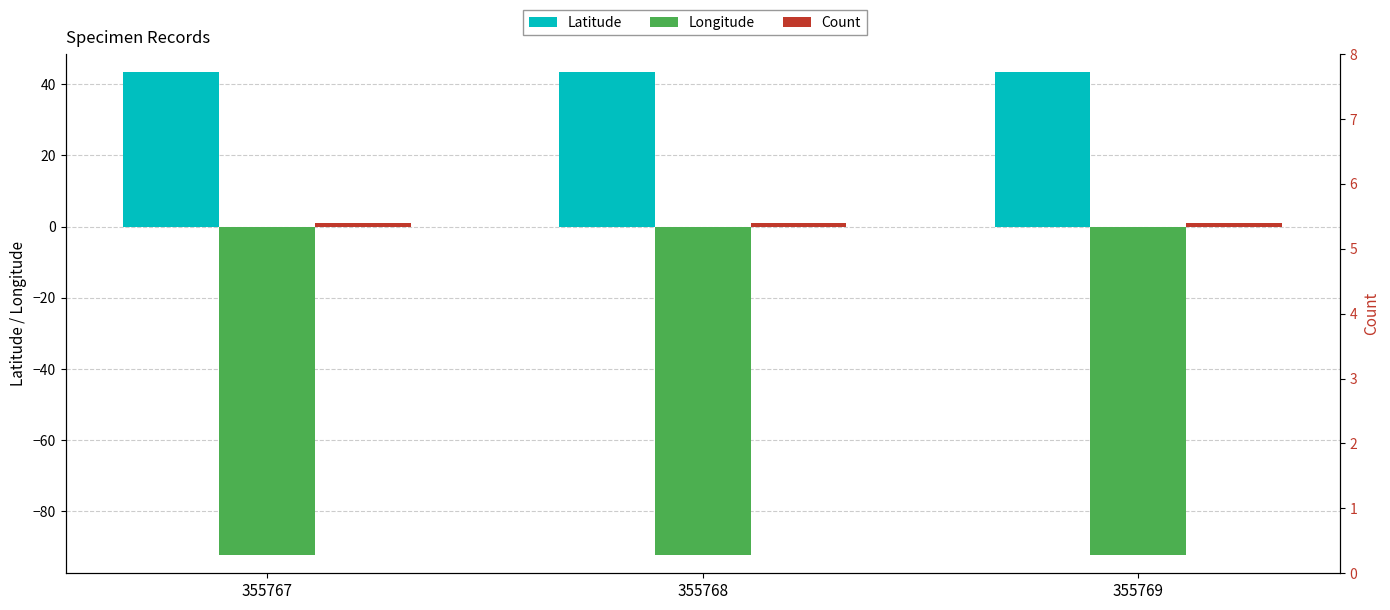

List the series in order of their overall mean, lowest first.

Longitude, Count, Latitude